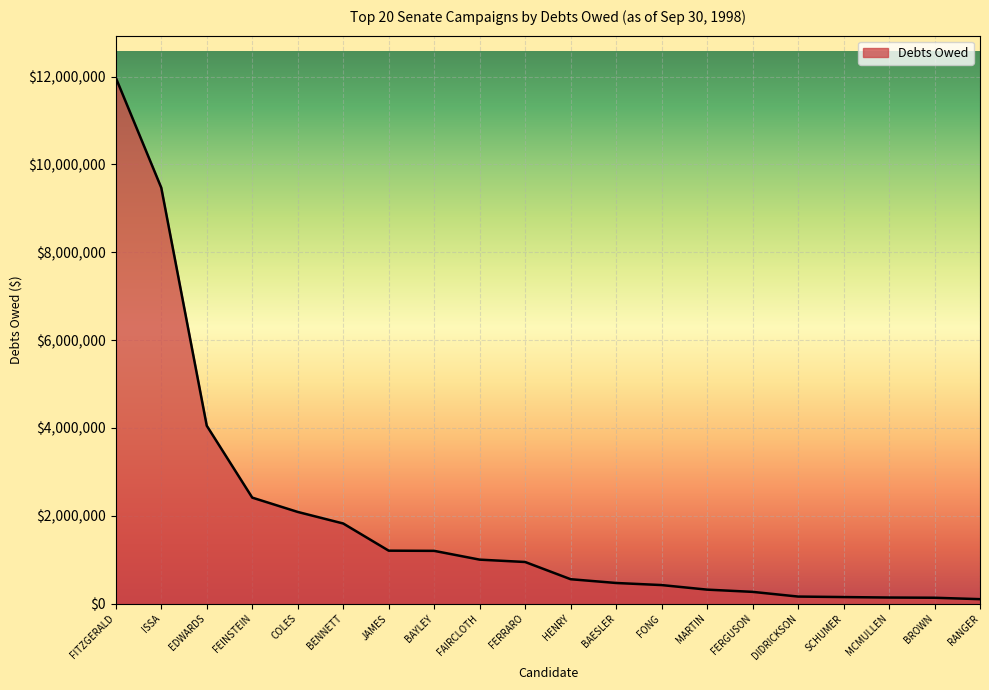

Which has a higher value, JAMES or ISSA?

ISSA